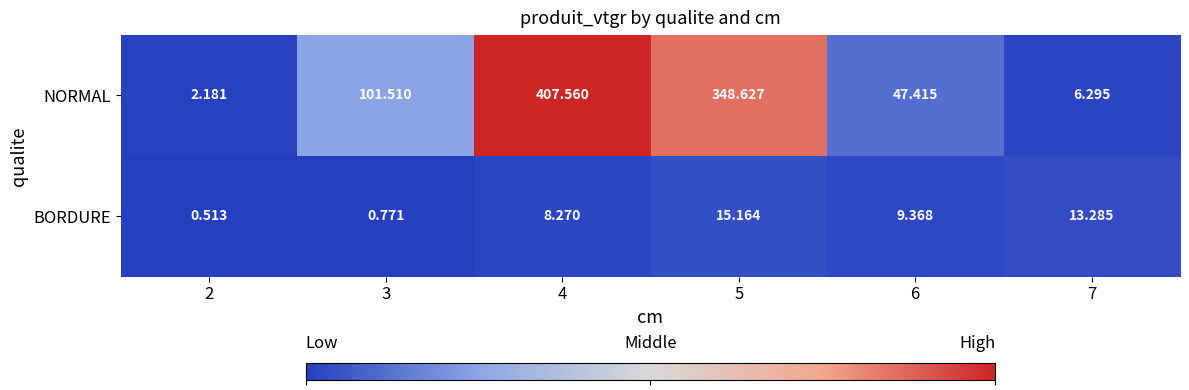

Rank the series by their maximum value, from highest to lowest.

NORMAL, BORDURE